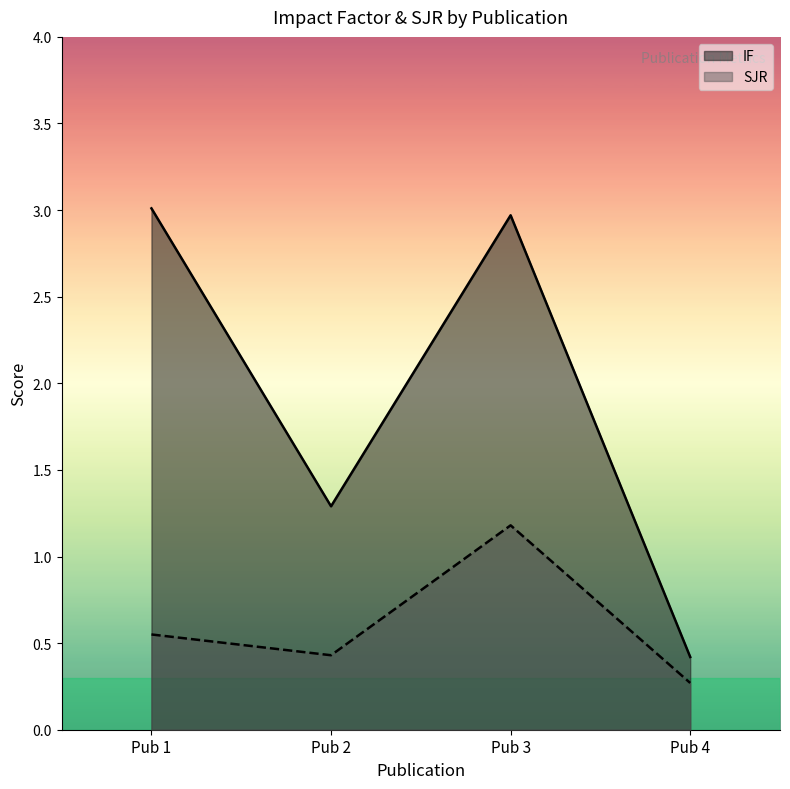

True or false: IF and SJR cross at least once.

False